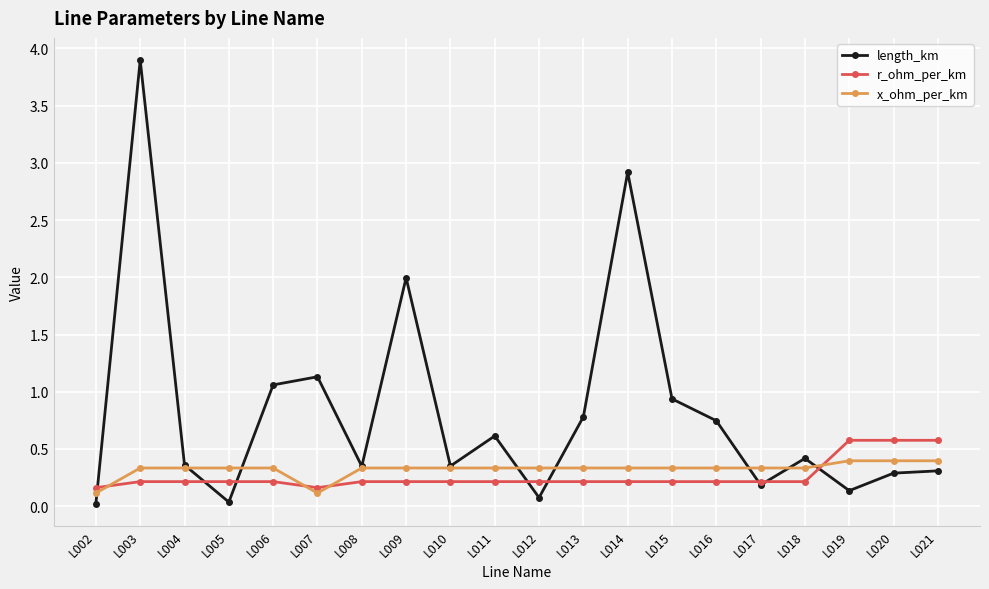

Is the value of length_km at L003 greater than the value of x_ohm_per_km at L006?

Yes